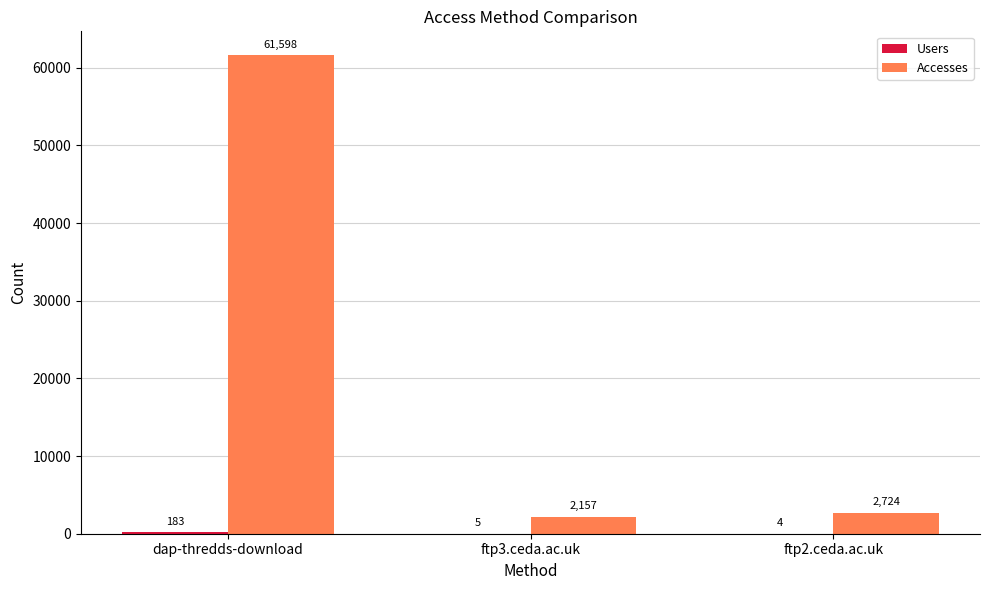

What is the total value across all series at dap-thredds-download?

61781